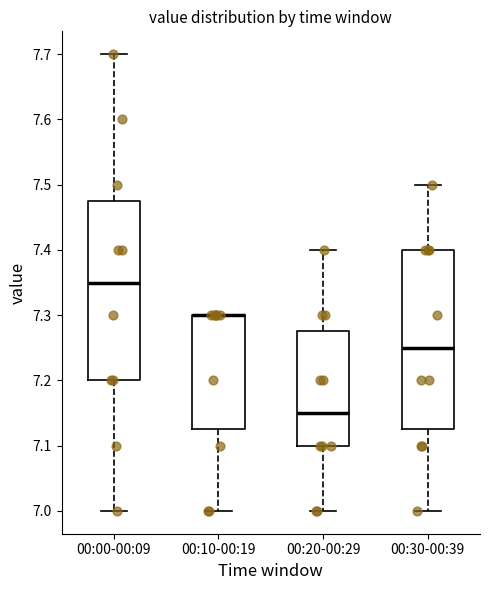

Reading left to right, transcribe this box plot: for each box, give where its median line is, the range the box spans, and where its two whiskers end, as read against the y-axis. The values are not printed on the chart, so give them approximately, as read against the axis.

00:00-00:09: median 7.35, box 7.20 to 7.48, whiskers 7.00 to 7.70
00:10-00:19: median 7.30 (drawn on the box's upper edge), box 7.13 to 7.30, whiskers 7.00 to 7.30
00:20-00:29: median 7.15, box 7.10 to 7.28, whiskers 7.00 to 7.40
00:30-00:39: median 7.25, box 7.13 to 7.40, whiskers 7.00 to 7.50